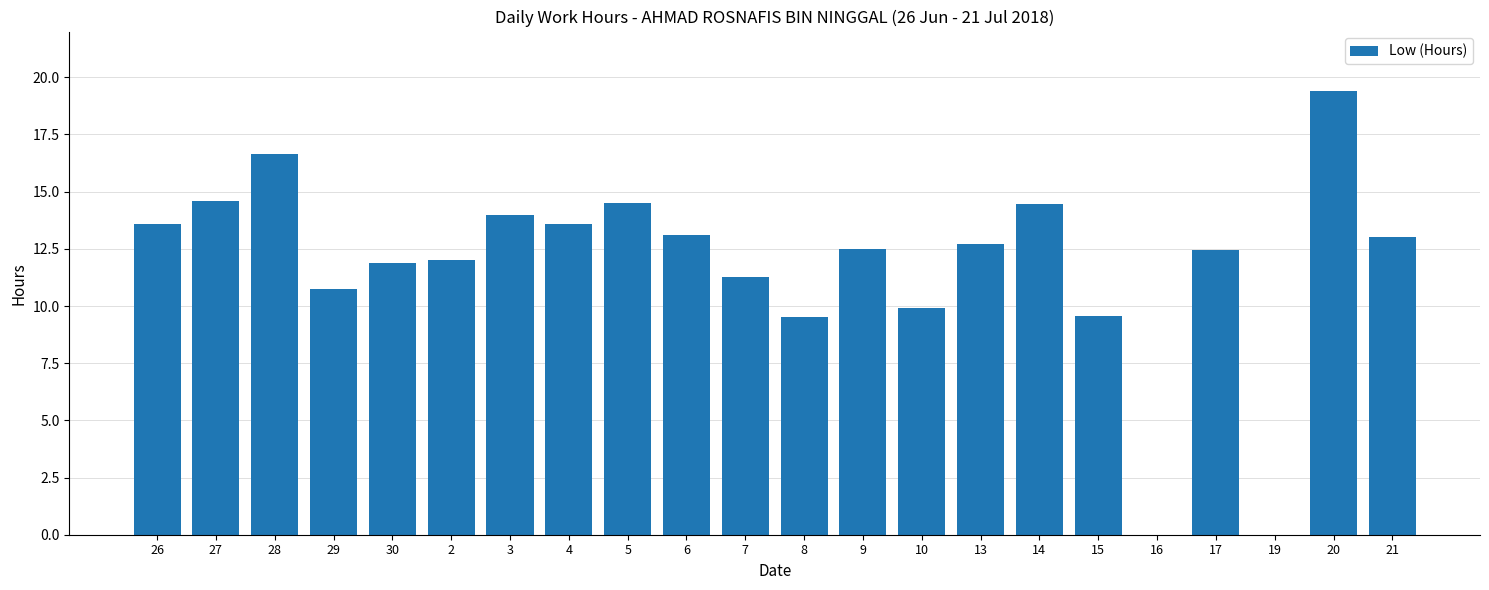

Count the number of categories in the chart.

22